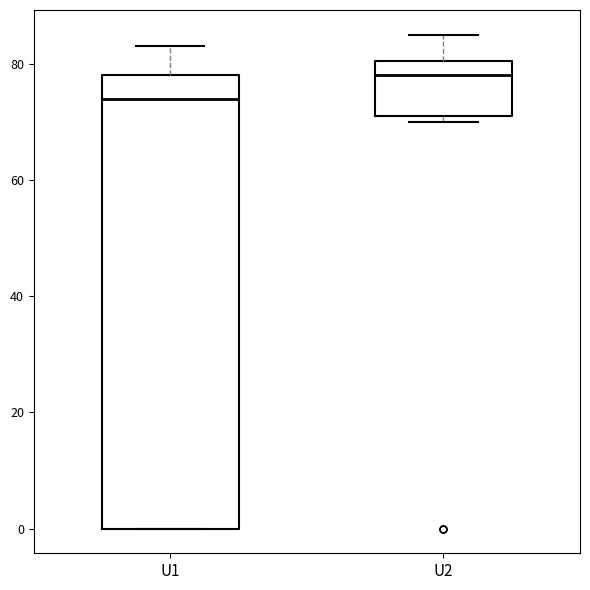

Comparing the boxes themselves (not the whiskers), which one is the tallest?

U1